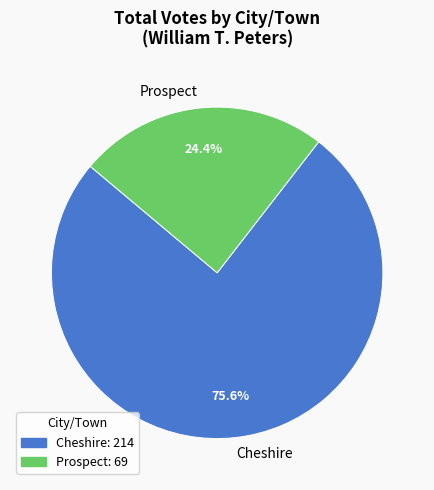

Does Cheshire represent more than half of the total?

Yes